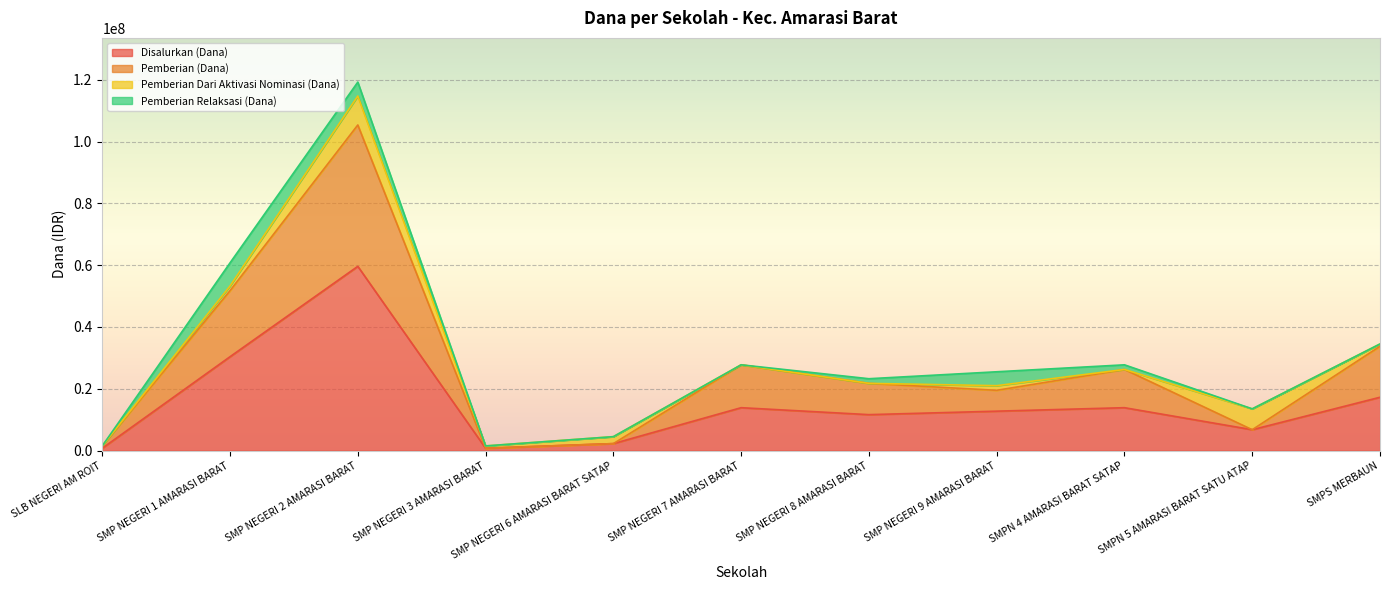

Is it true that Disalurkan (Dana) equals 13875000 at SMPN 4 AMARASI BARAT SATAP?

True